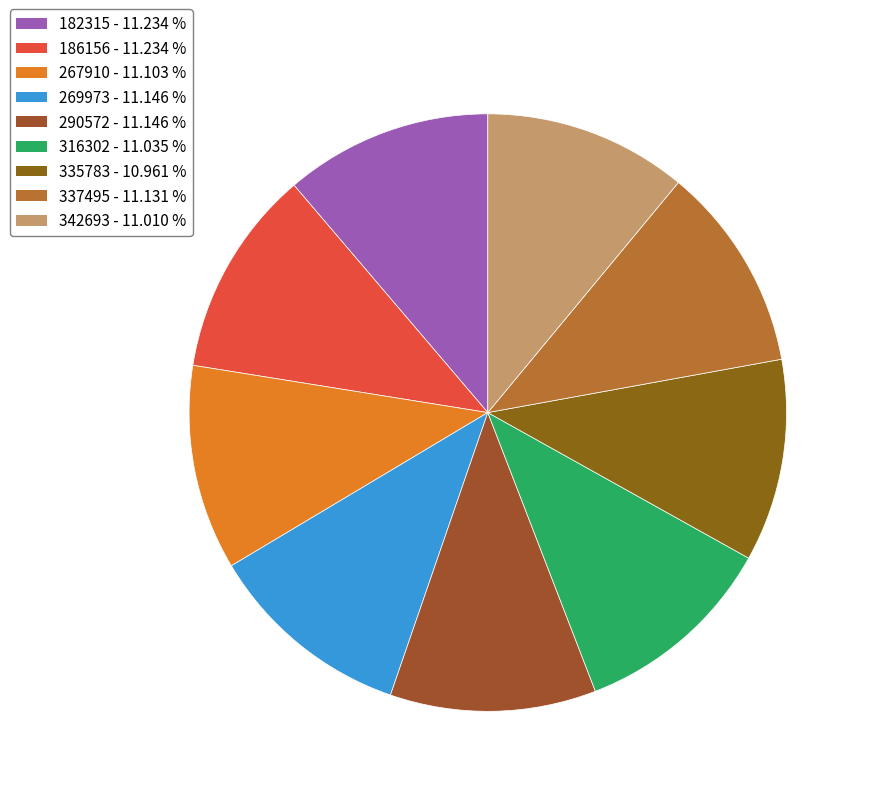

Count the number of slices in the pie.

9